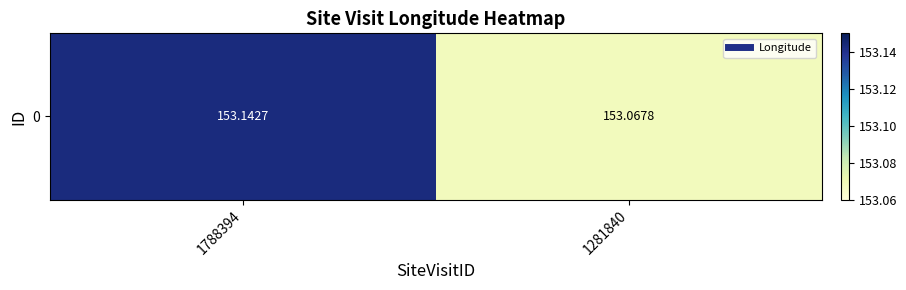

What is the difference between the maximum and minimum values?

0.1